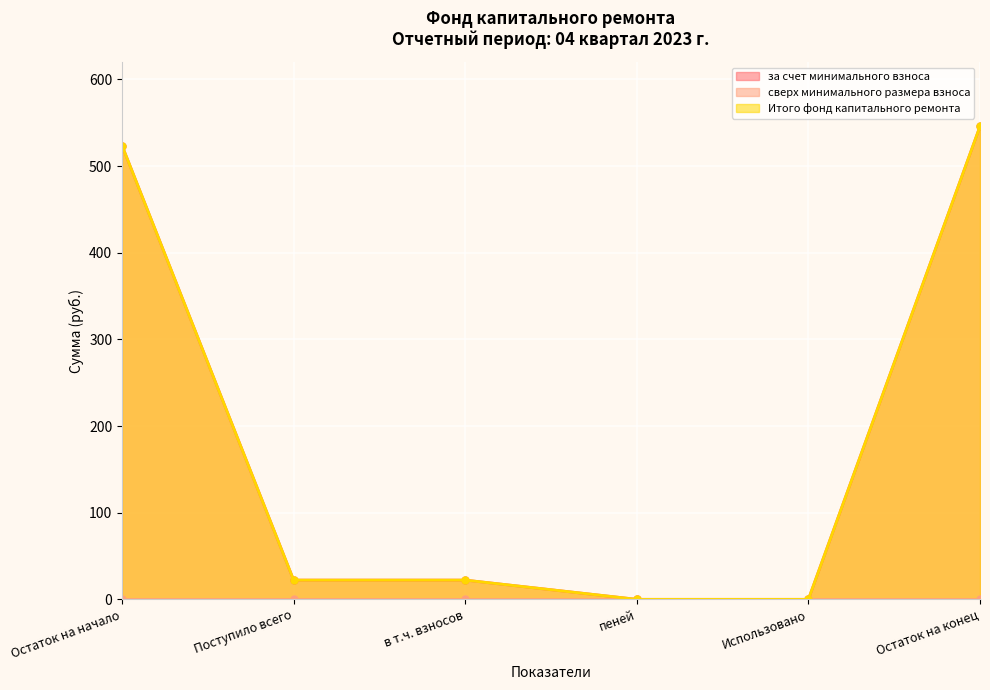

Read the Итого фонд капитального ремонта value at Остаток на конец.

545.8